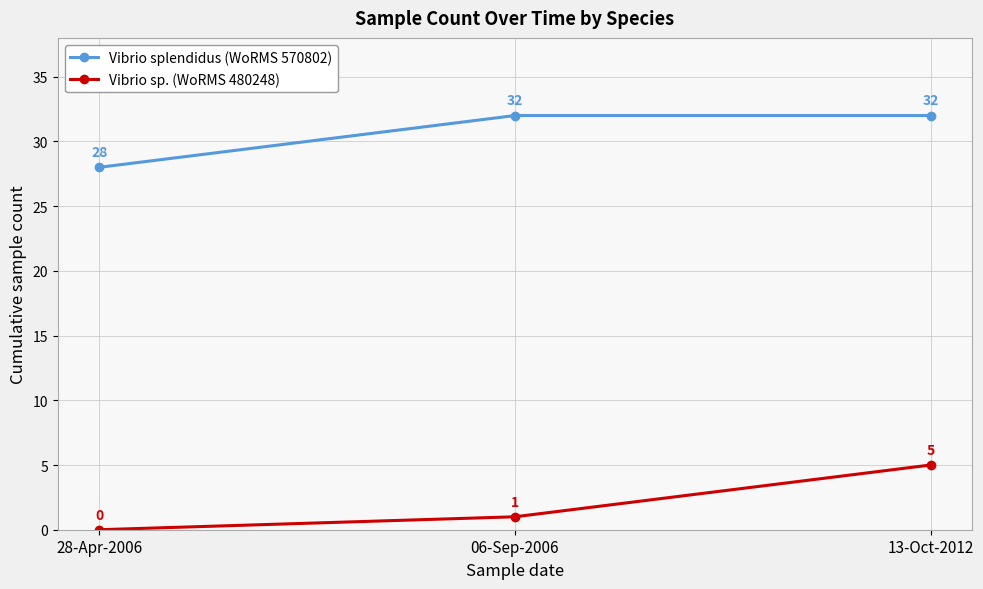

What is the greatest value displayed?

32